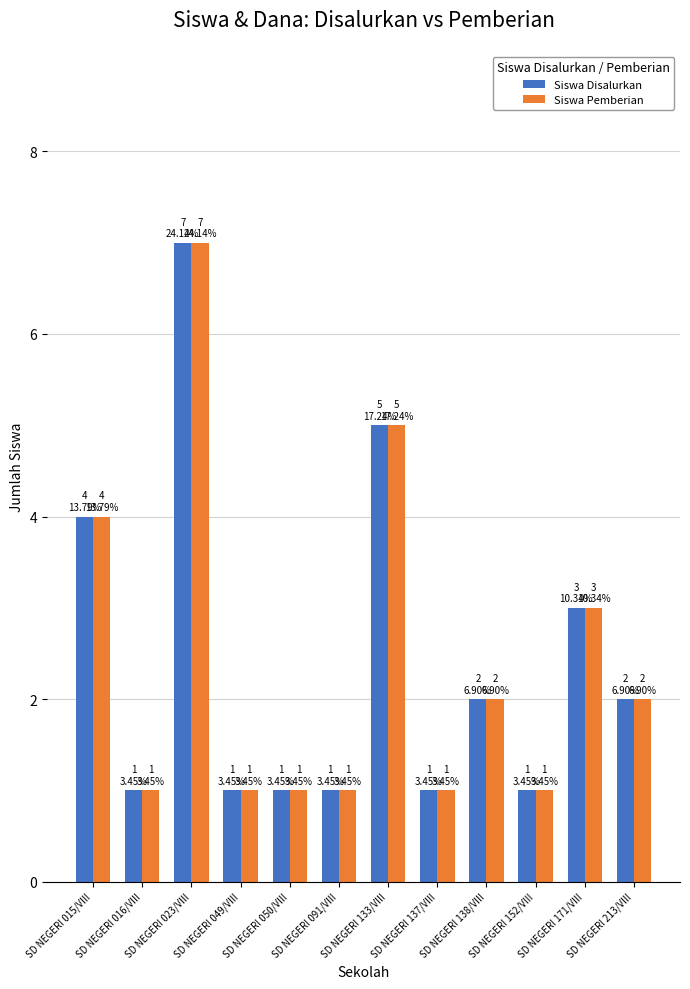

Reading left to right, list all the values displayed in this chart.

Siswa Disalurkan: 4	1	7	1	1	1	5	1	2	1	3	2
Siswa Pemberian: 4	1	7	1	1	1	5	1	2	1	3	2